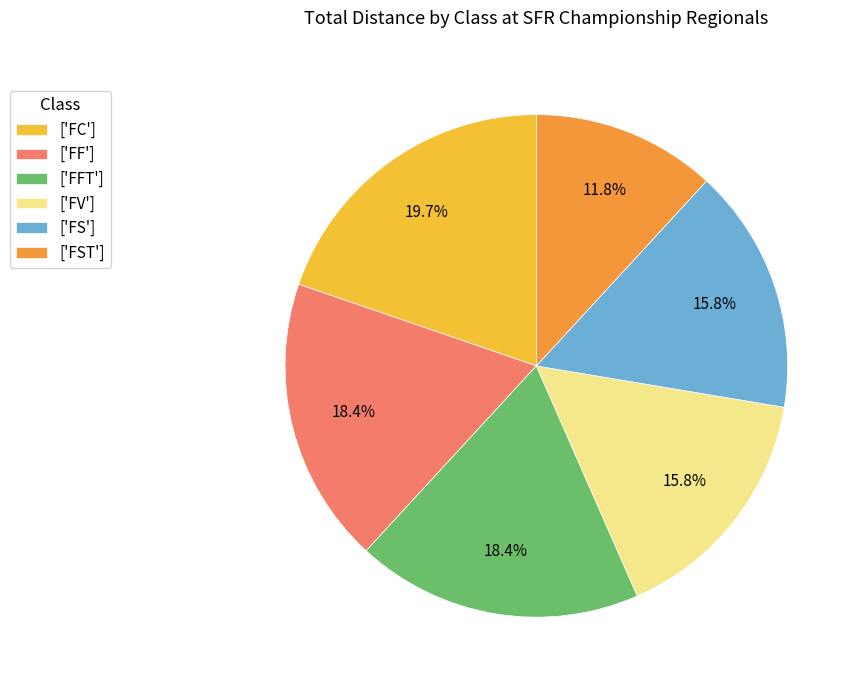

To the nearest percent, what is the difference between the largest and smallest slice percentages?

8%